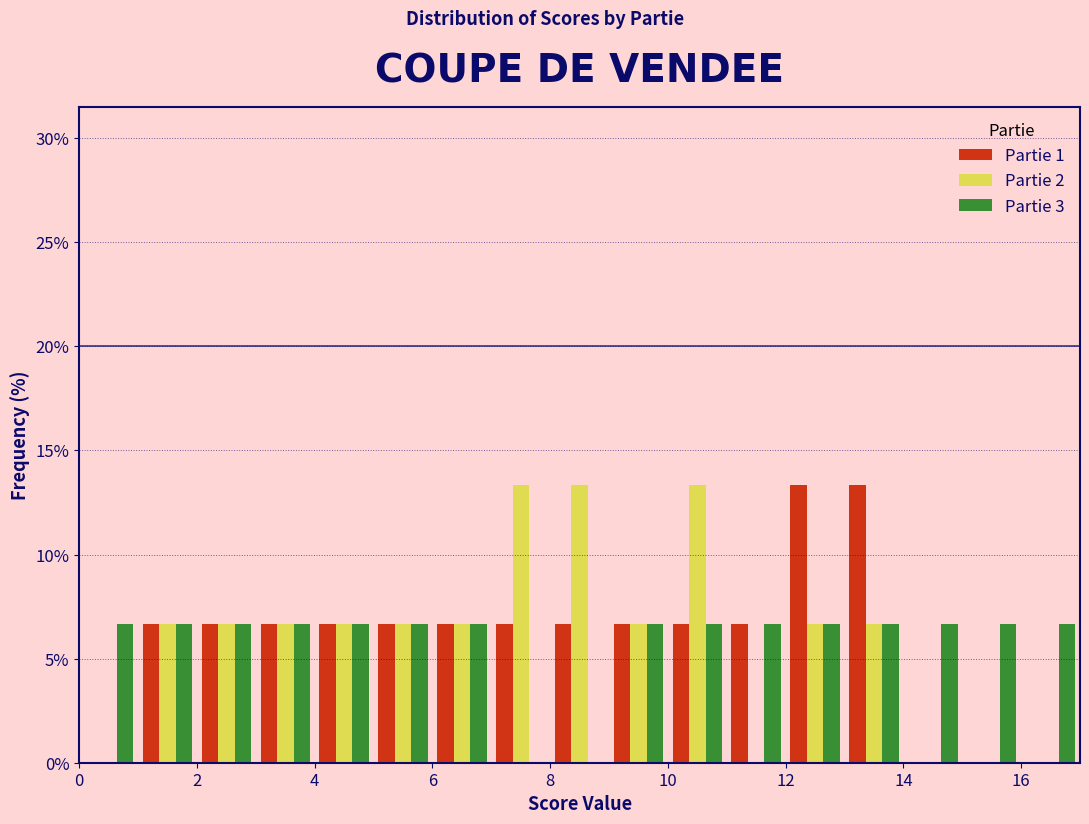

What is the height of the Partie 1 bar covering 12 to 13 on the x-axis? The values are not printed on the chart, so give them approximately, as read against the axis.

13.5